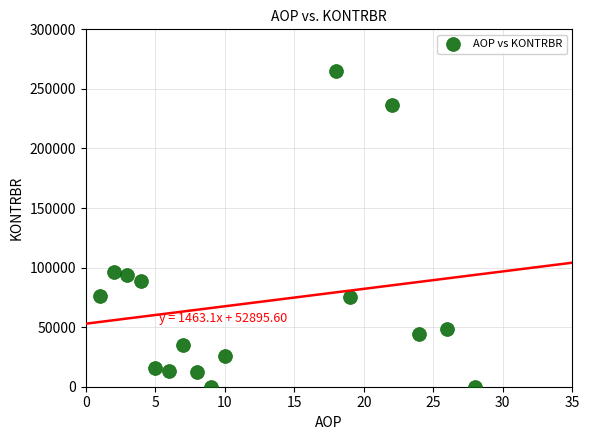

What is the range of X values (max minus min)?

27.0